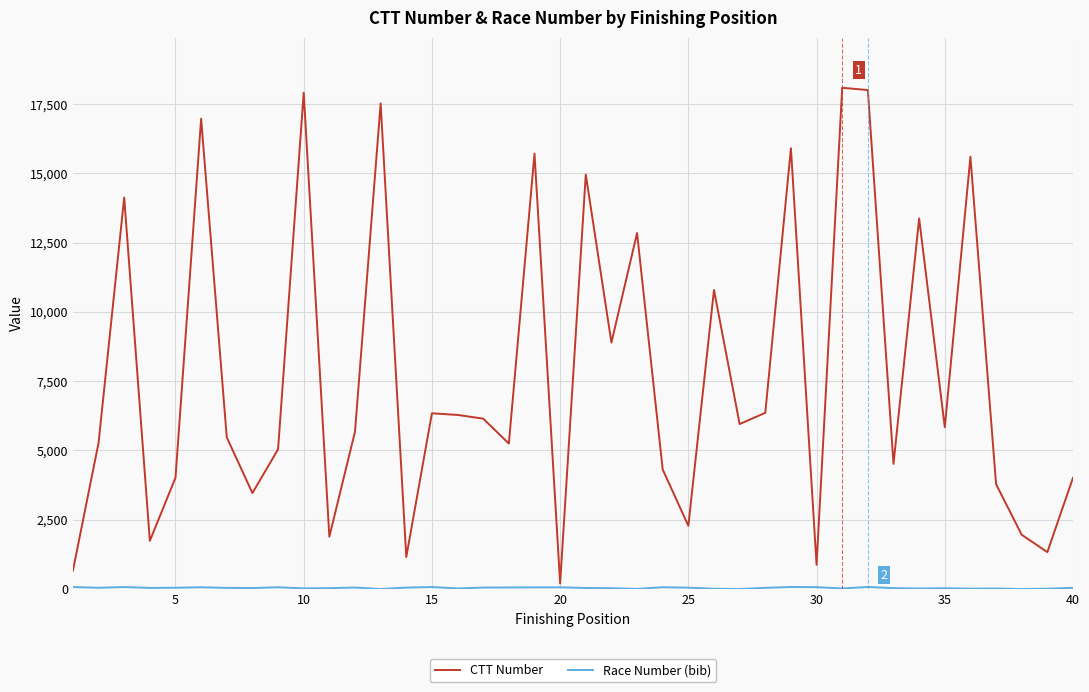

What is the highest value of the CTT Number series?

18088